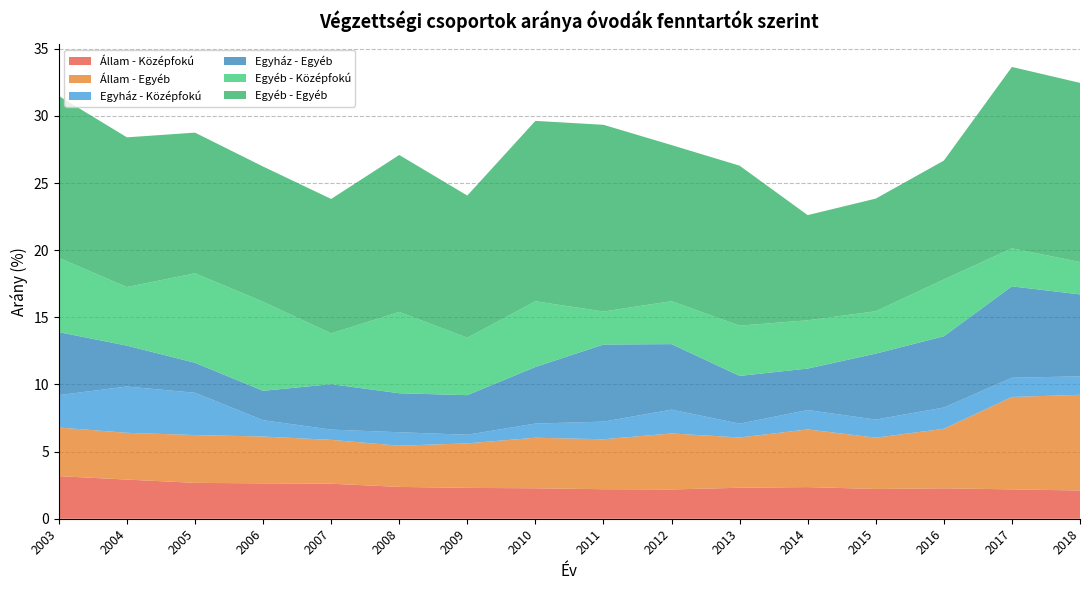

Reading left to right, what are all the values shown in this chart?

Állam - Középfokú: 2003=3.2	2004=2.9	2005=2.7	2006=2.6	2007=2.6	2008=2.4	2009=2.3	2010=2.3	2011=2.2	2012=2.2	2013=2.3	2014=2.4	2015=2.2	2016=2.3	2017=2.2	2018=2.1
Állam - Egyéb: 2003=3.6	2004=3.5	2005=3.6	2006=3.5	2007=3.3	2008=3.1	2009=3.3	2010=3.8	2011=3.7	2012=4.2	2013=3.7	2014=4.3	2015=3.8	2016=4.4	2017=6.9	2018=7.1
Egyház - Középfokú: 2003=2.4	2004=3.4	2005=3.1	2006=1.2	2007=0.8	2008=1.0	2009=0.6	2010=1.1	2011=1.3	2012=1.8	2013=1.0	2014=1.4	2015=1.3	2016=1.6	2017=1.4	2018=1.4
Egyház - Egyéb: 2003=4.7	2004=3.0	2005=2.2	2006=2.2	2007=3.4	2008=2.9	2009=2.9	2010=4.2	2011=5.7	2012=4.9	2013=3.6	2014=3.1	2015=4.9	2016=5.3	2017=6.8	2018=6.1
Egyéb - Középfokú: 2003=5.5	2004=4.4	2005=6.7	2006=6.6	2007=3.8	2008=6.1	2009=4.3	2010=4.9	2011=2.5	2012=3.2	2013=3.7	2014=3.6	2015=3.2	2016=4.2	2017=2.8	2018=2.4
Egyéb - Egyéb: 2003=12.1	2004=11.2	2005=10.5	2006=10.1	2007=10.0	2008=11.7	2009=10.6	2010=13.4	2011=13.9	2012=11.6	2013=11.9	2014=7.8	2015=8.4	2016=8.9	2017=13.5	2018=13.3